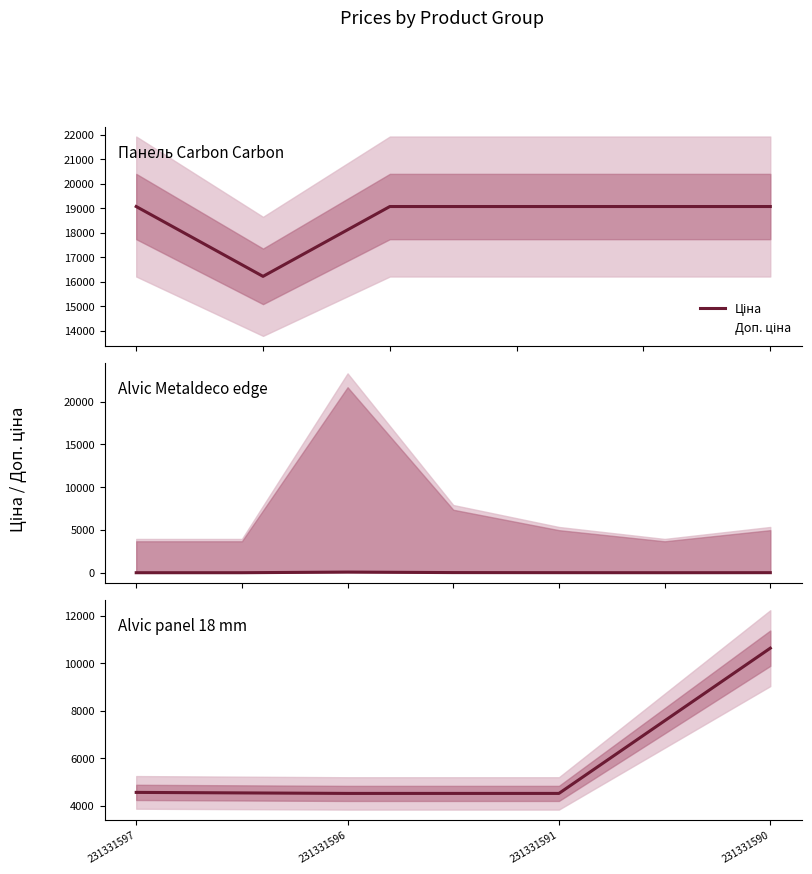

Which category has the lowest value across all series?

231331596